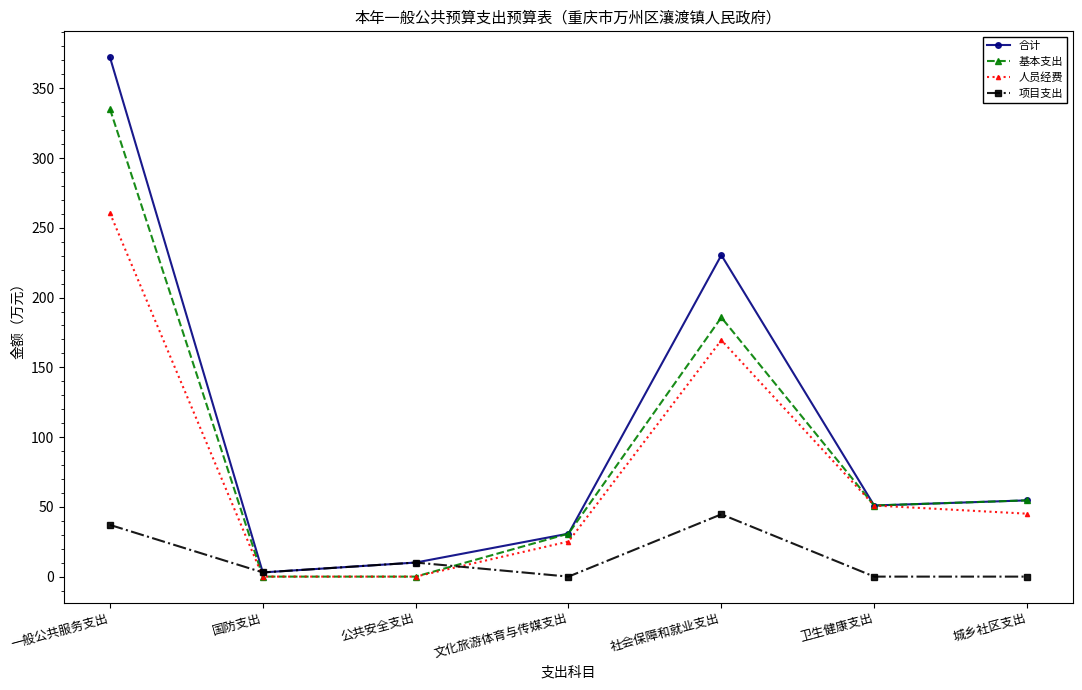

What is the sum of all 合计 values?

752.1